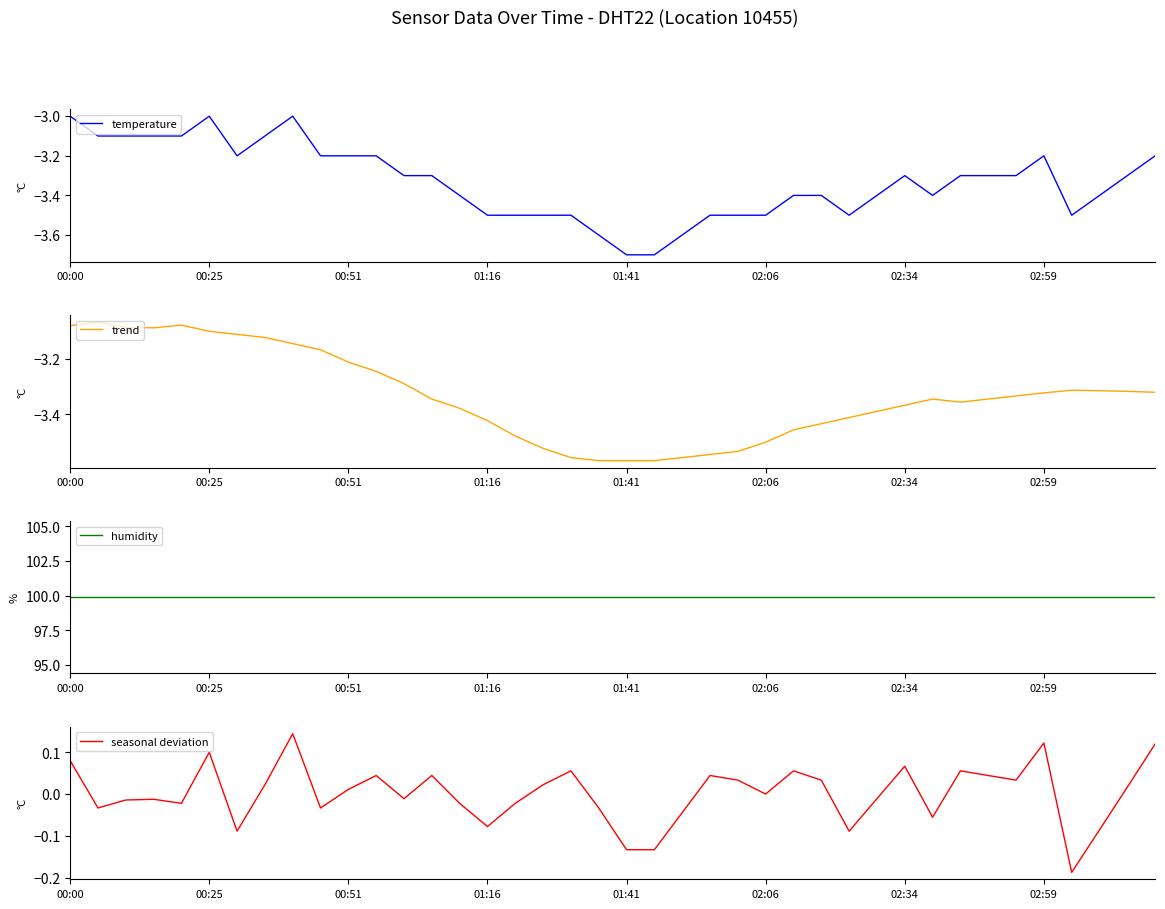

True or false: temperature has a value of -5.5 at 02:59.

False